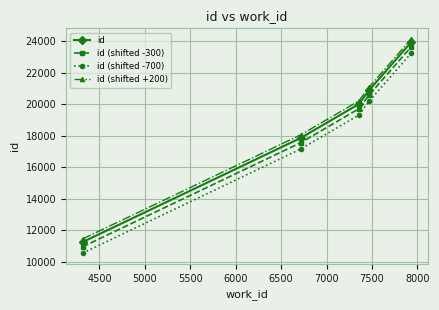

Does the chart have visible grid lines?

Yes